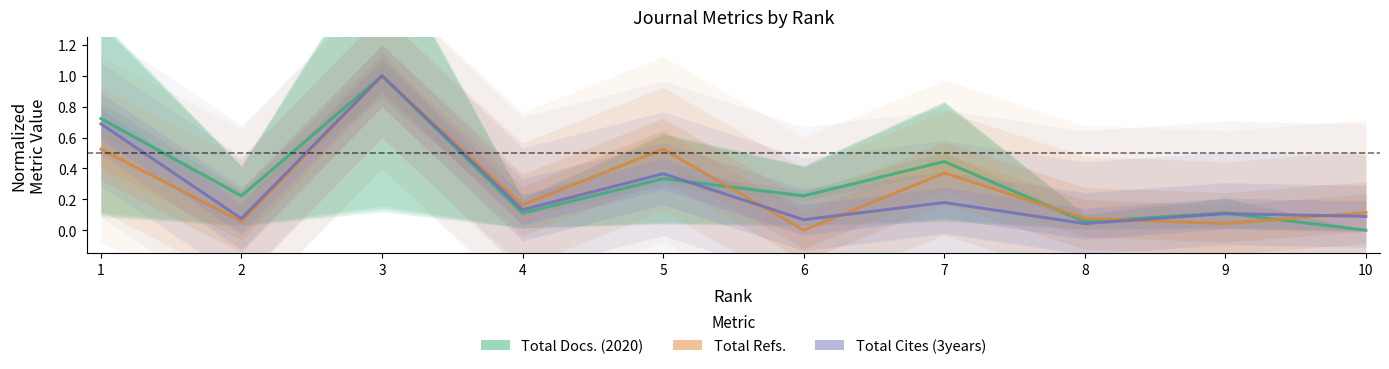

Rank the series by their maximum value, from highest to lowest.

Total Docs. (2020), Total Refs., Total Cites (3years)